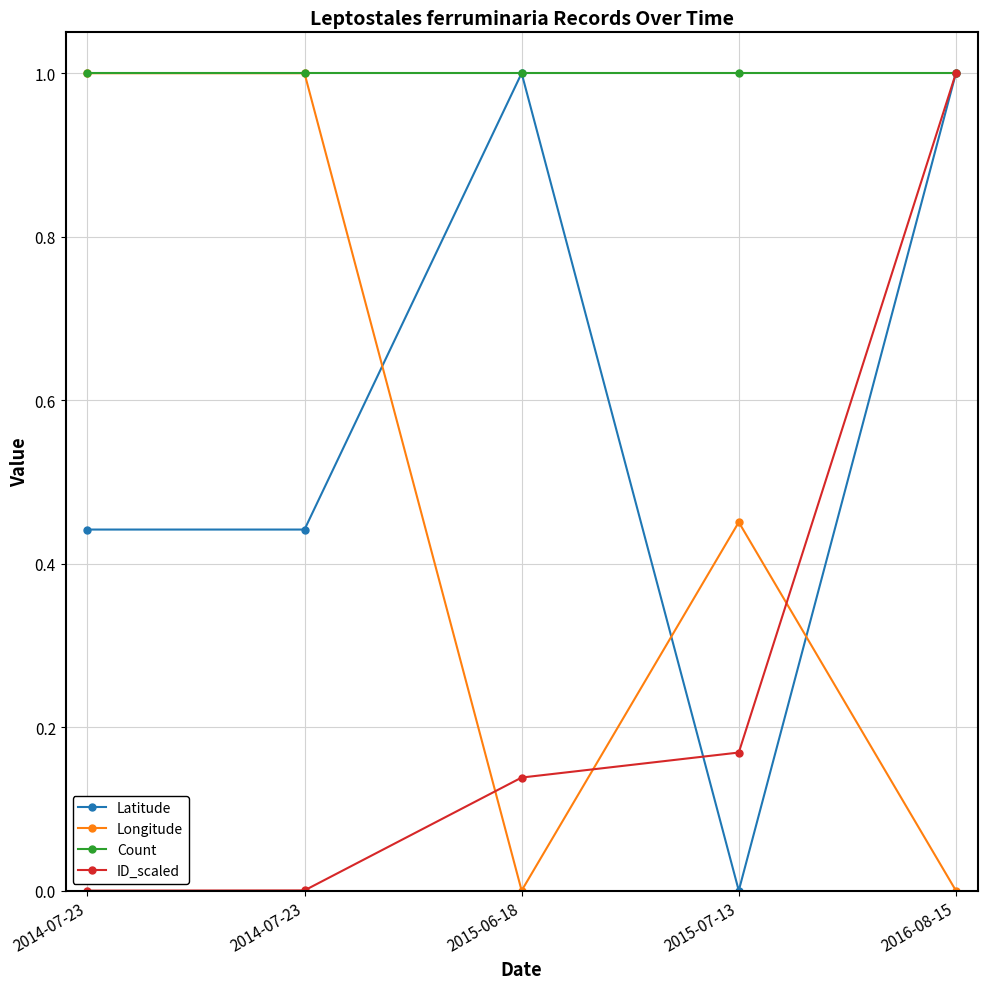

Rank the series at 2015-07-13 from lowest to highest value.

Latitude, ID_scaled, Longitude, Count